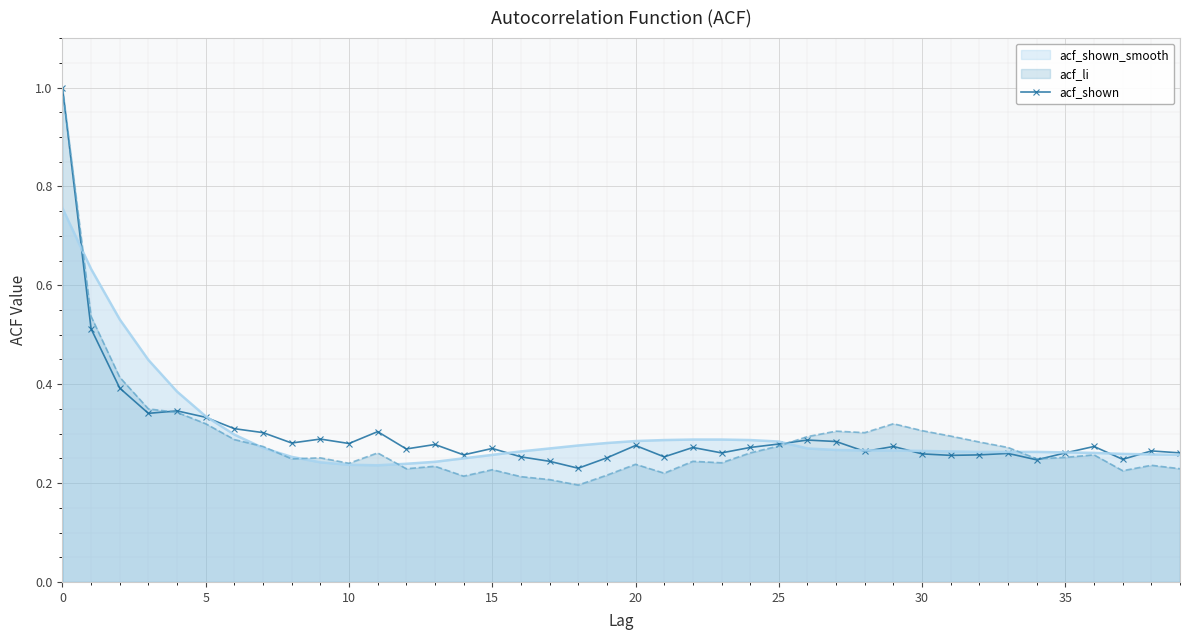

Is it true that the value at 10 is 0.3?

True